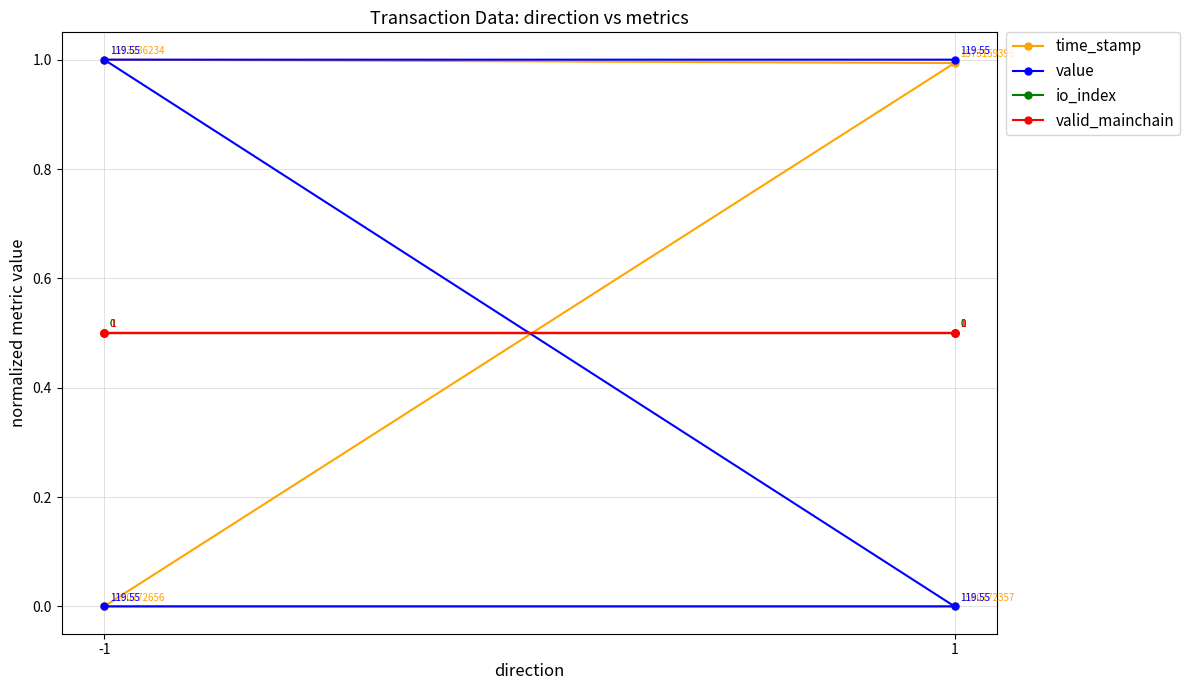

Which has a higher value, -1 or 1?

-1